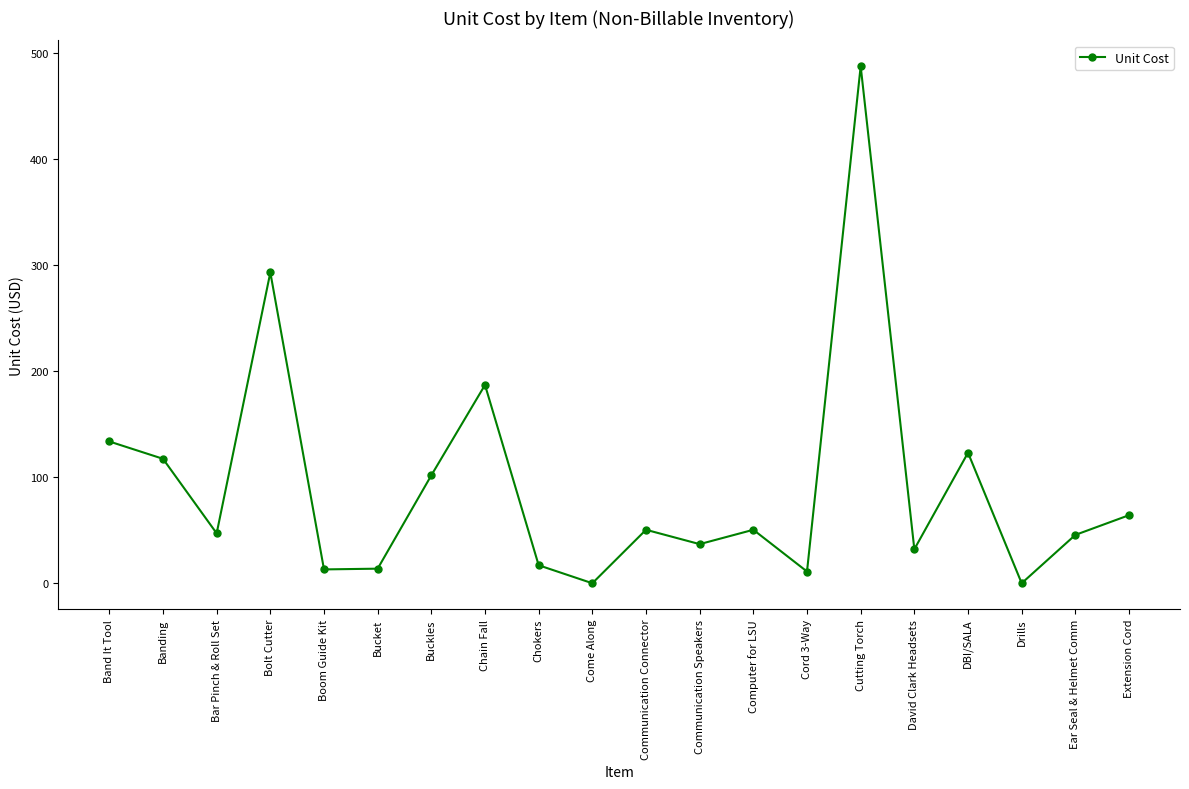

What is the maximum value shown in the chart?

487.8